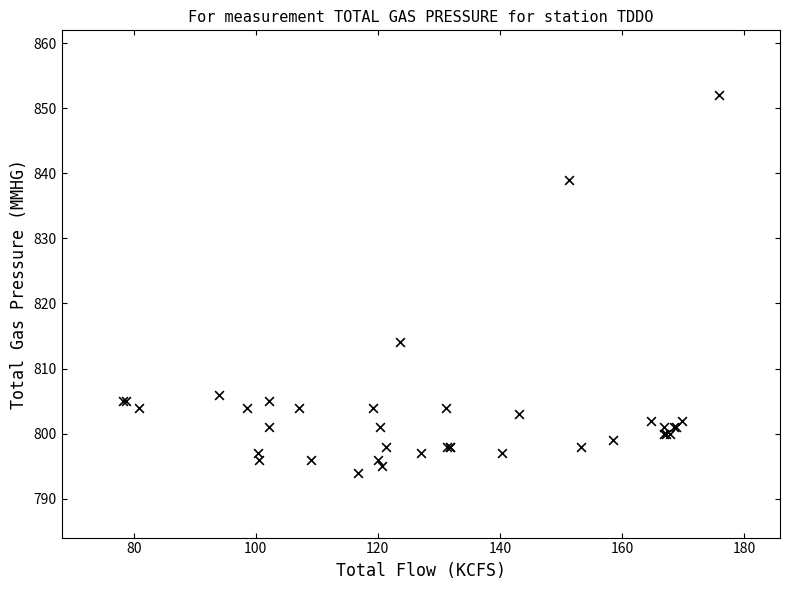

What Y value in the scatter plot is closest to 823?

814